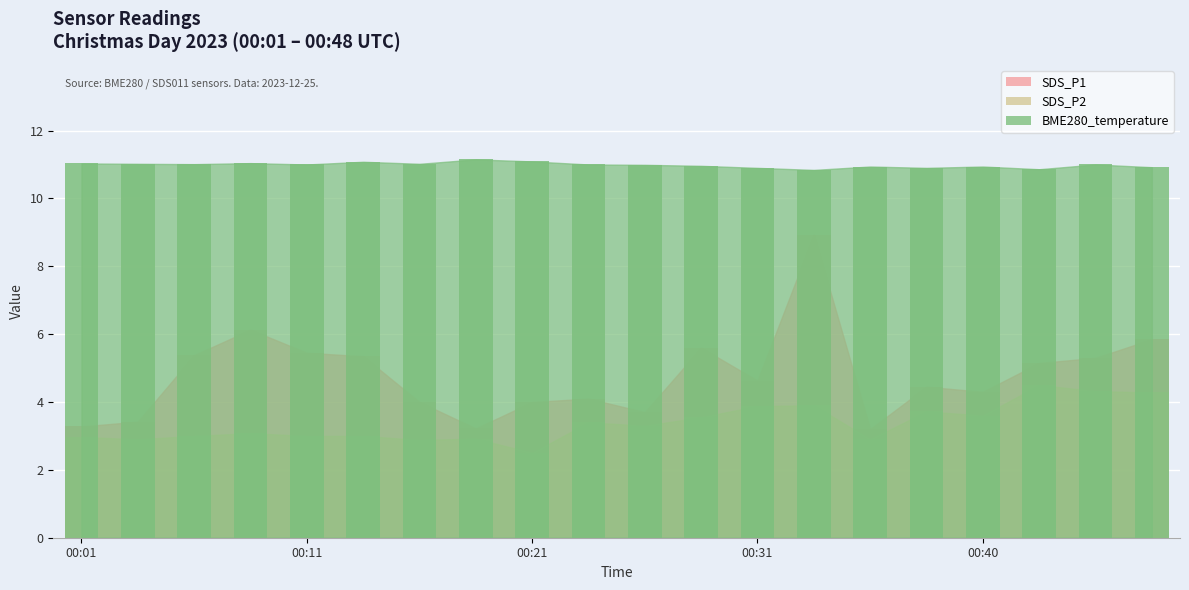

List the series in order of their overall mean, highest first.

BME280_temperature, SDS_P1, SDS_P2